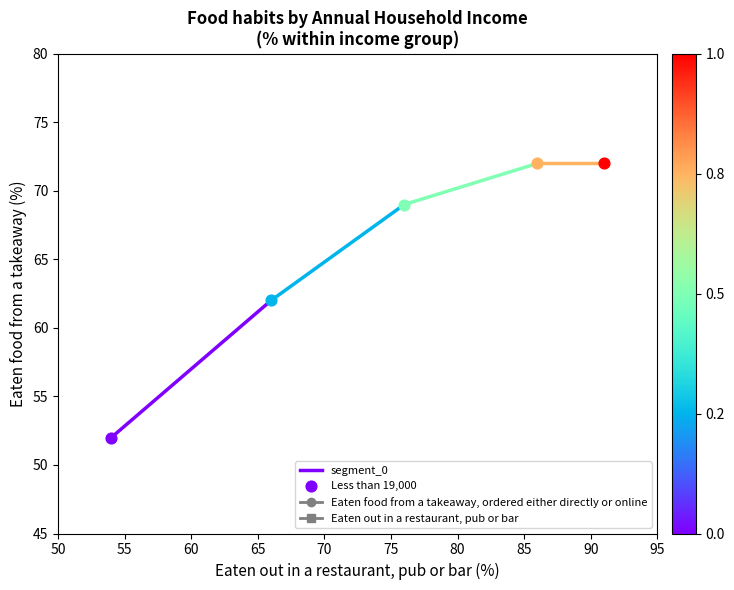

What is the ratio of the value at 50 to the value at 55?

0.8